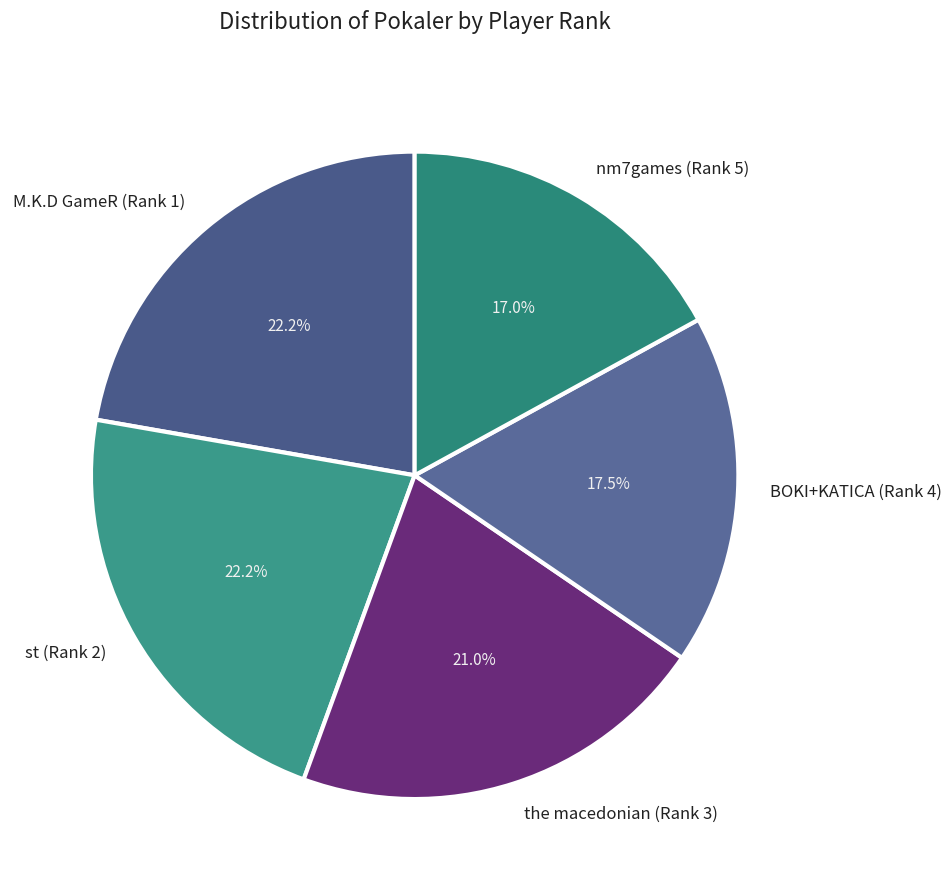

To the nearest percent, what is the difference between the largest and smallest slice percentages?

5%